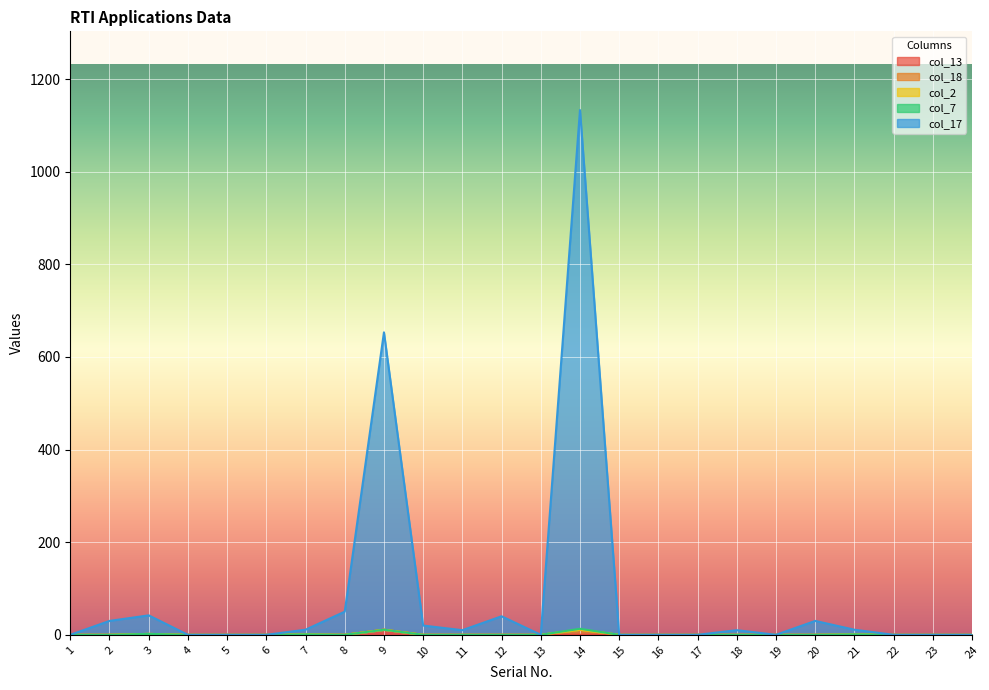

What is the average value of the col_17 series?

84